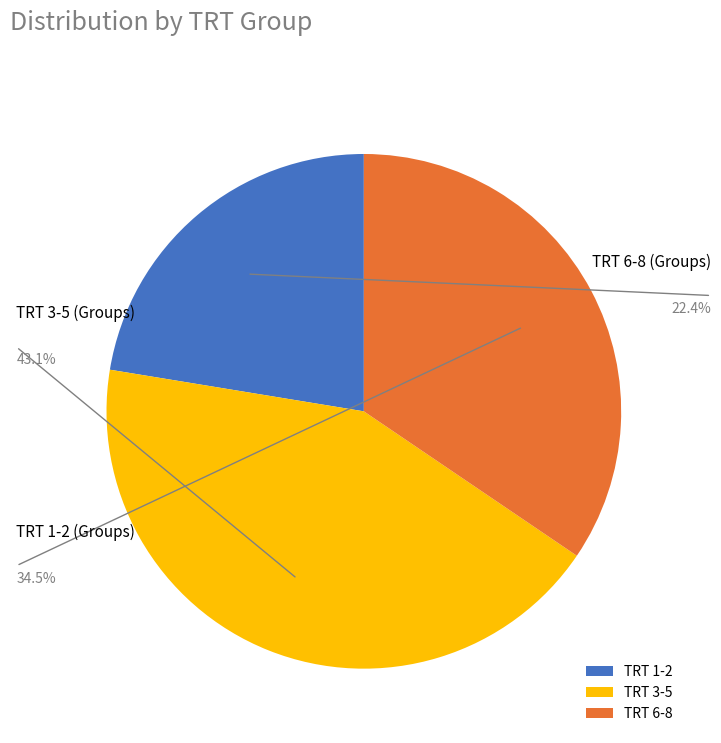

Is there any slice that represents more than half of the pie?

No